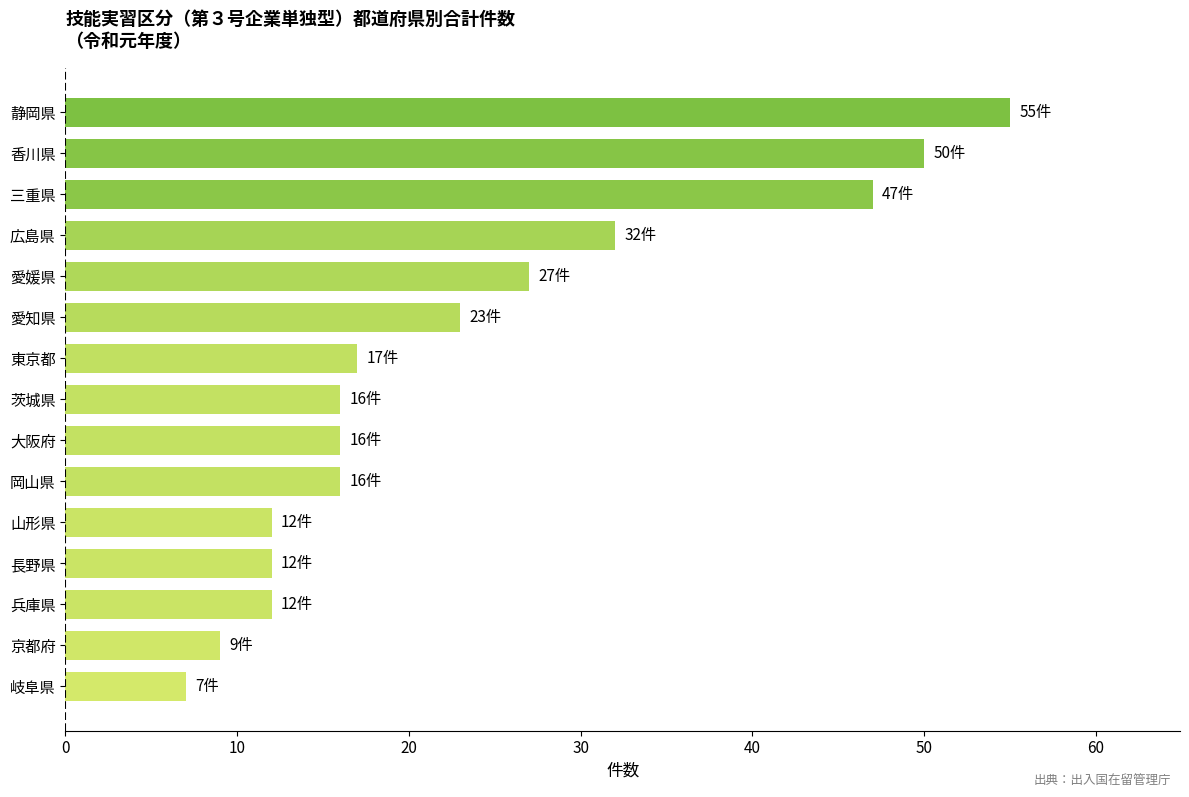

True or false: the data shows 4 at 岐阜県.

False